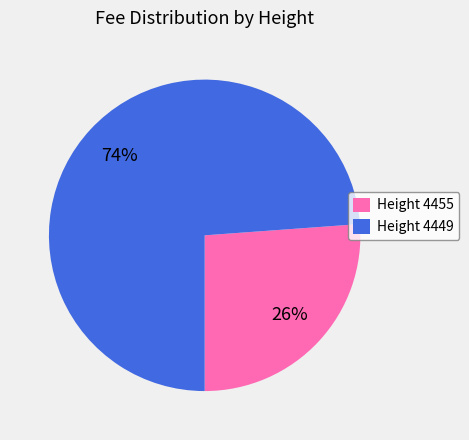

What percentage is the Height 4455 slice, to the nearest percent?

26%